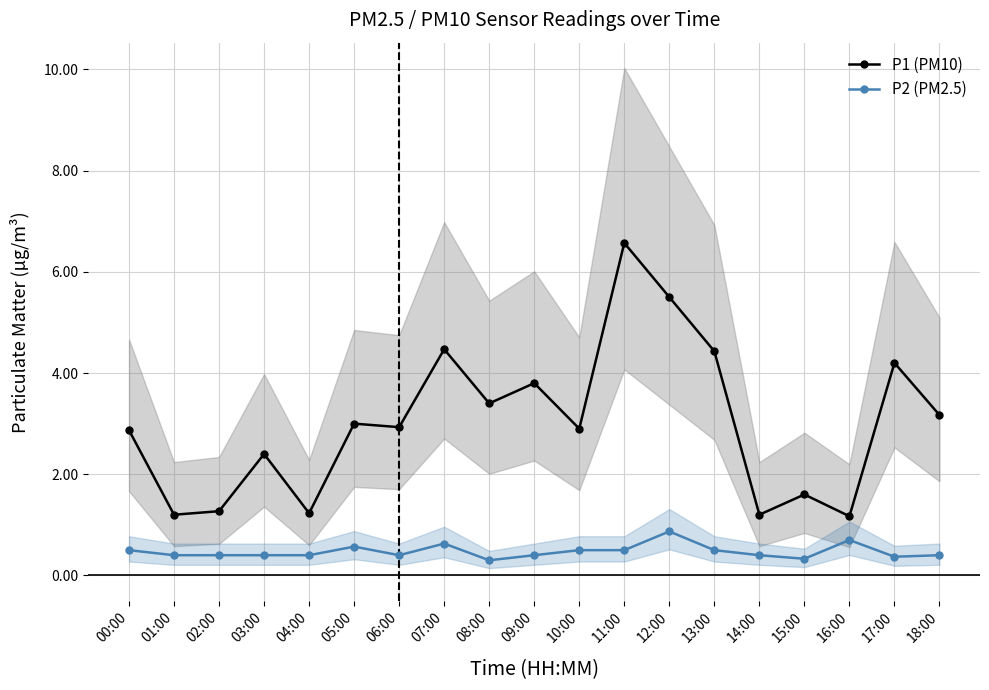

Rank the categories by P2 (PM2.5) value from highest to lowest.

12:00, 16:00, 07:00, 05:00, 00:00, 10:00, 11:00, 13:00, 01:00, 02:00, 03:00, 04:00, 06:00, 09:00, 14:00, 18:00, 17:00, 15:00, 08:00